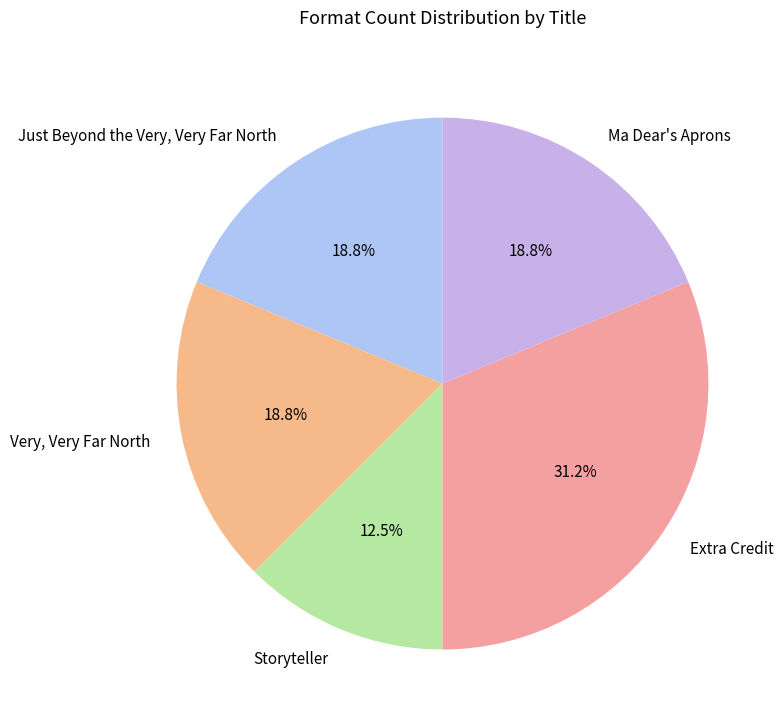

What is the largest slice in the pie chart?

Extra Credit